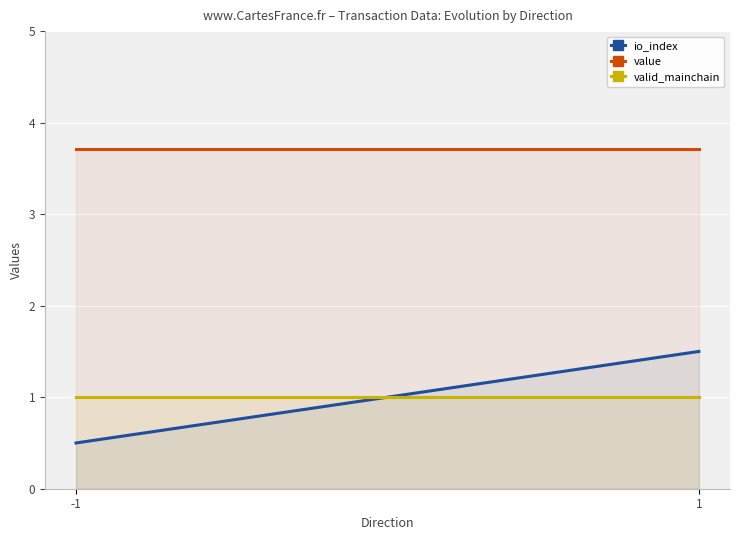

Reading left to right, what are all the values shown in this chart?

io_index: -1=0.5	1=1.5
value: -1=3.7	1=3.7
valid_mainchain: -1=1.0	1=1.0